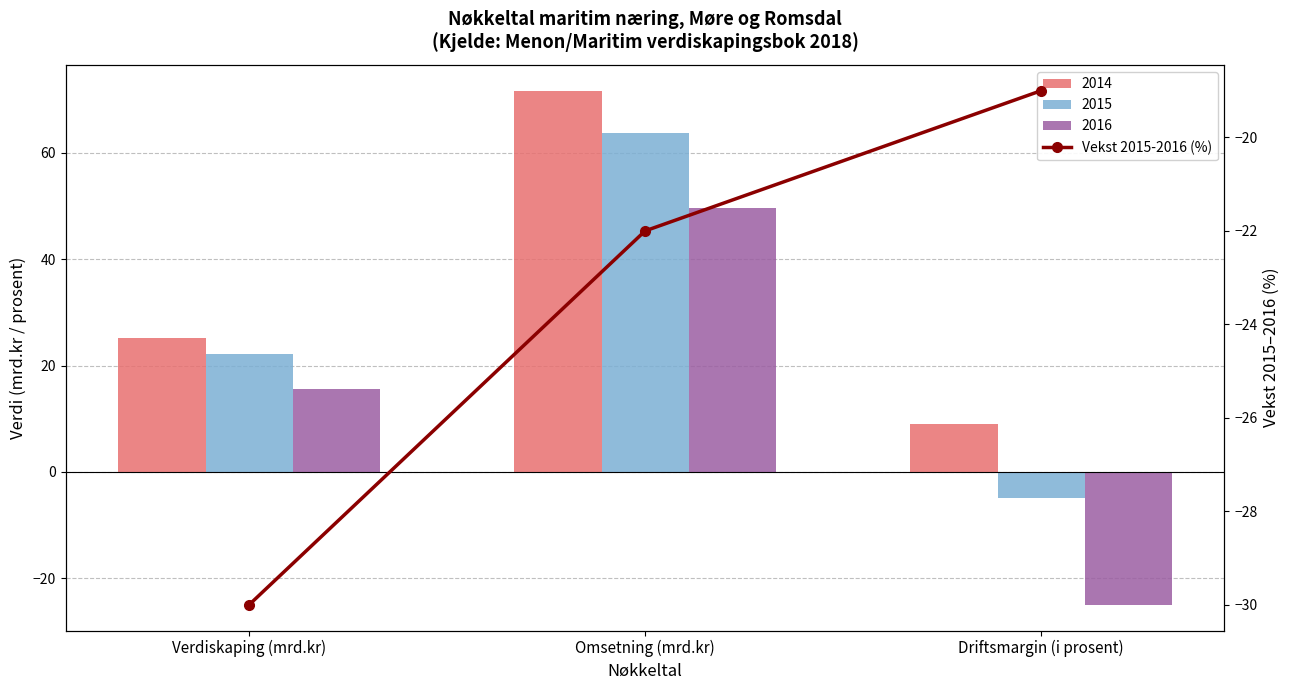

Where is the data nearest to the value -24?

Omsetning (mrd.kr)